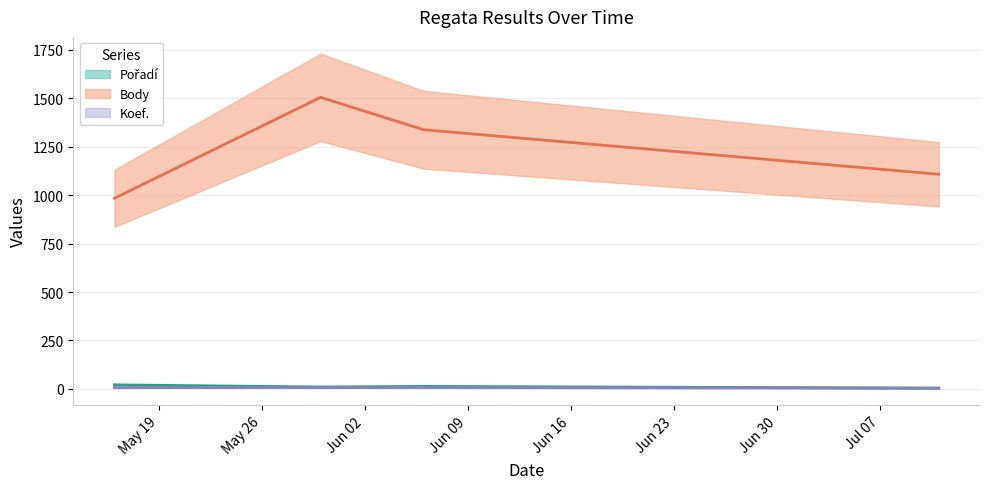

What is the value of the Koef. point at the 2nd from the left?

7